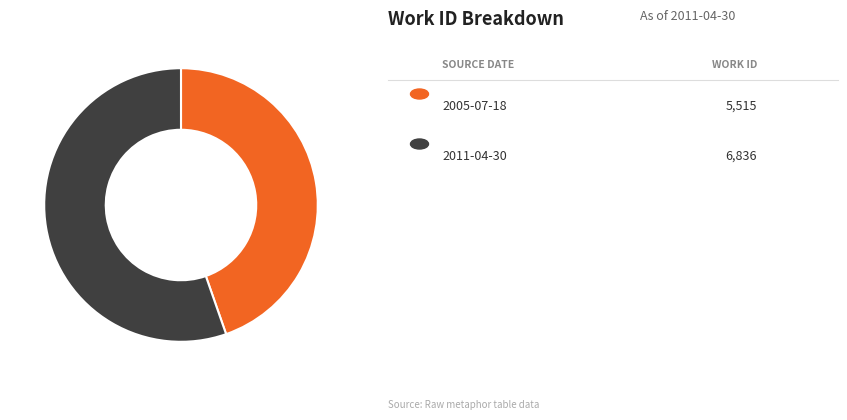

Is there a majority slice in this chart?

Yes